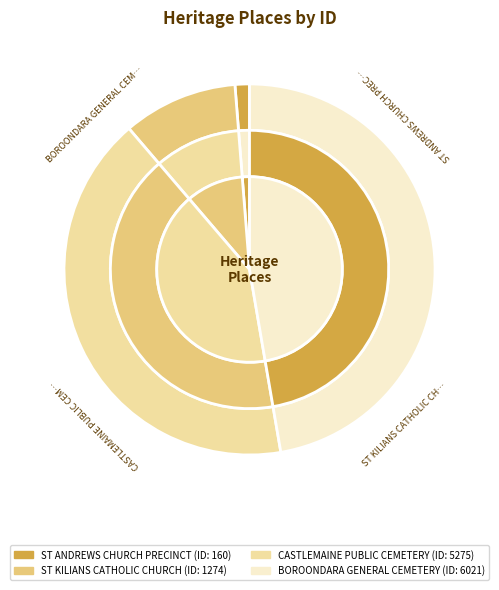

How many segments does this pie chart have?

4